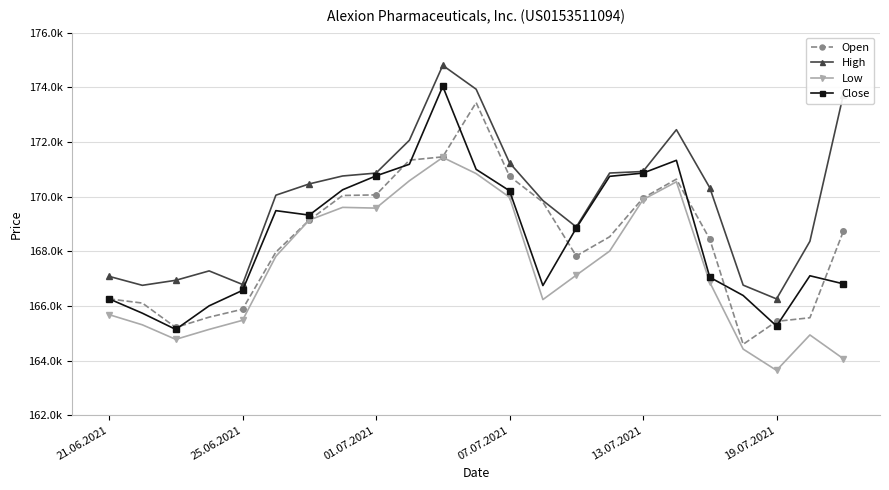

Does the chart have visible grid lines?

Yes